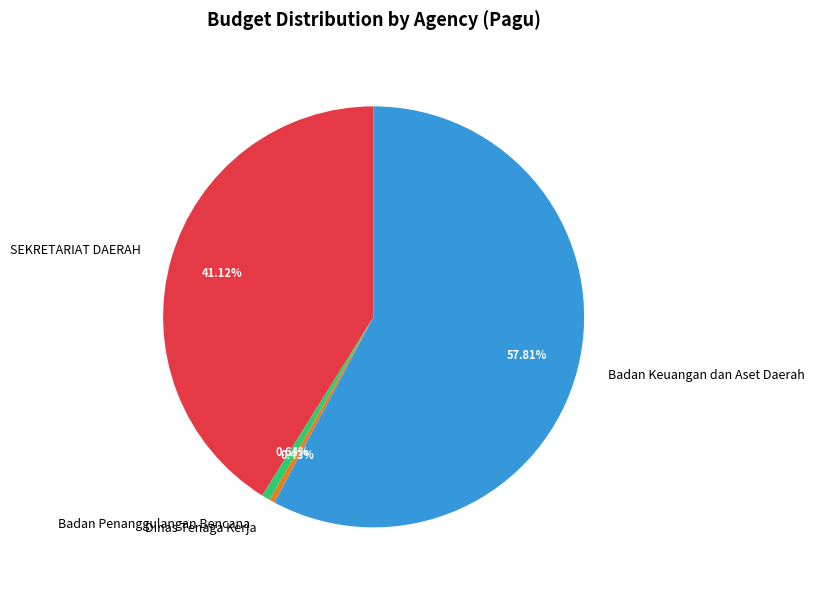

What percentage do SEKRETARIAT DAERAH and Badan Keuangan dan Aset Daerah together represent?

98.9%